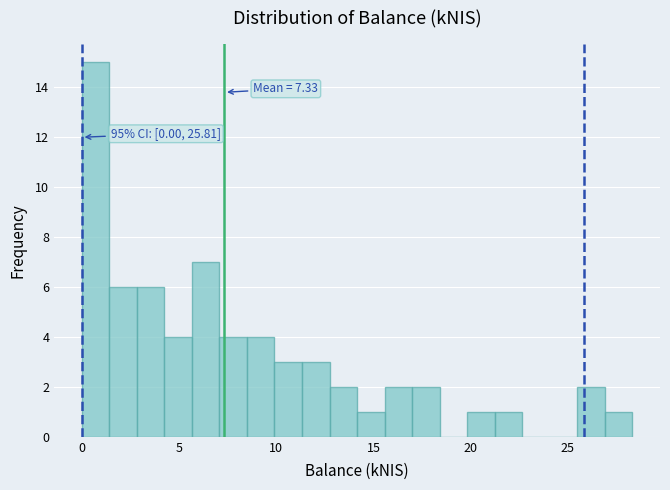

Read against the x-axis, roughly where is the centre of the tallest bar?

0.5